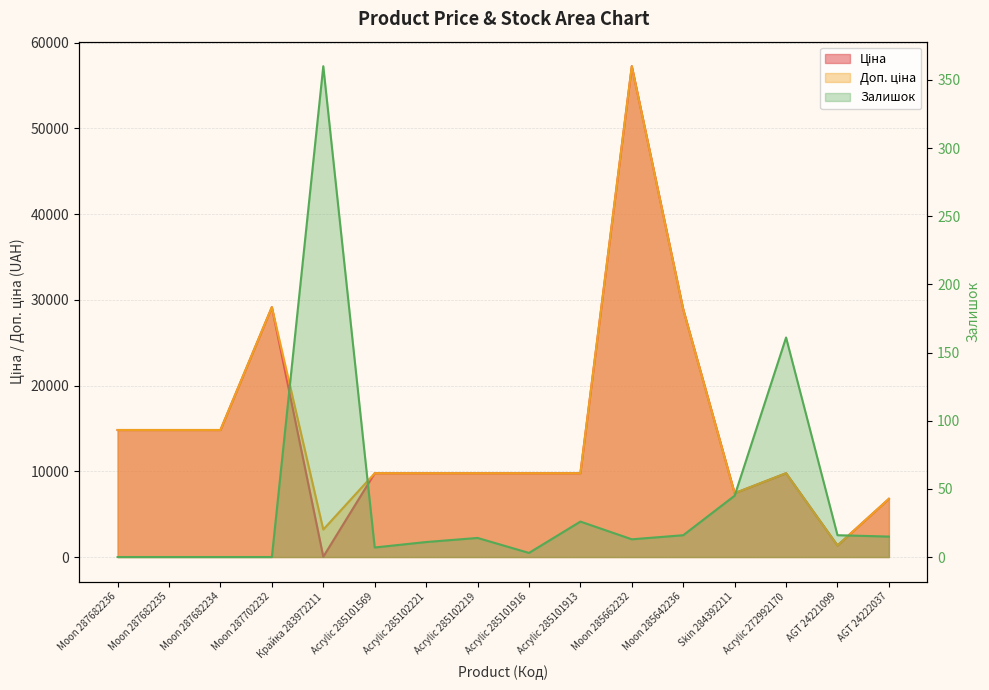

At which label does Залишок first exceed 14?

Крайка 283972211